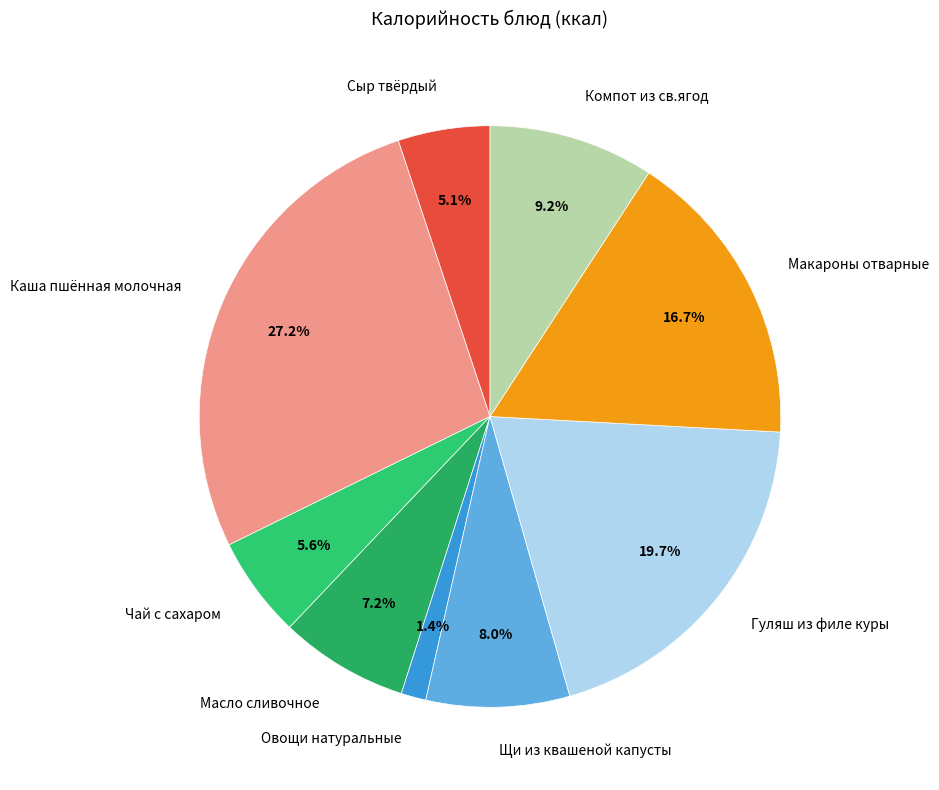

Is it true that Чай с сахаром is 20% of the pie?

False